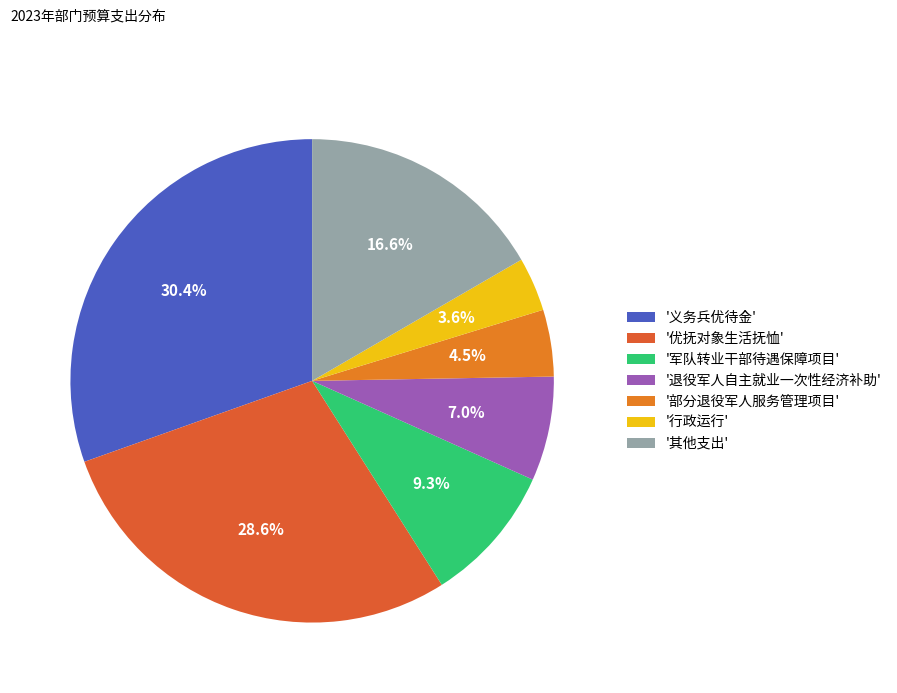

Which category has the biggest portion of the pie?

'义务兵优待金'